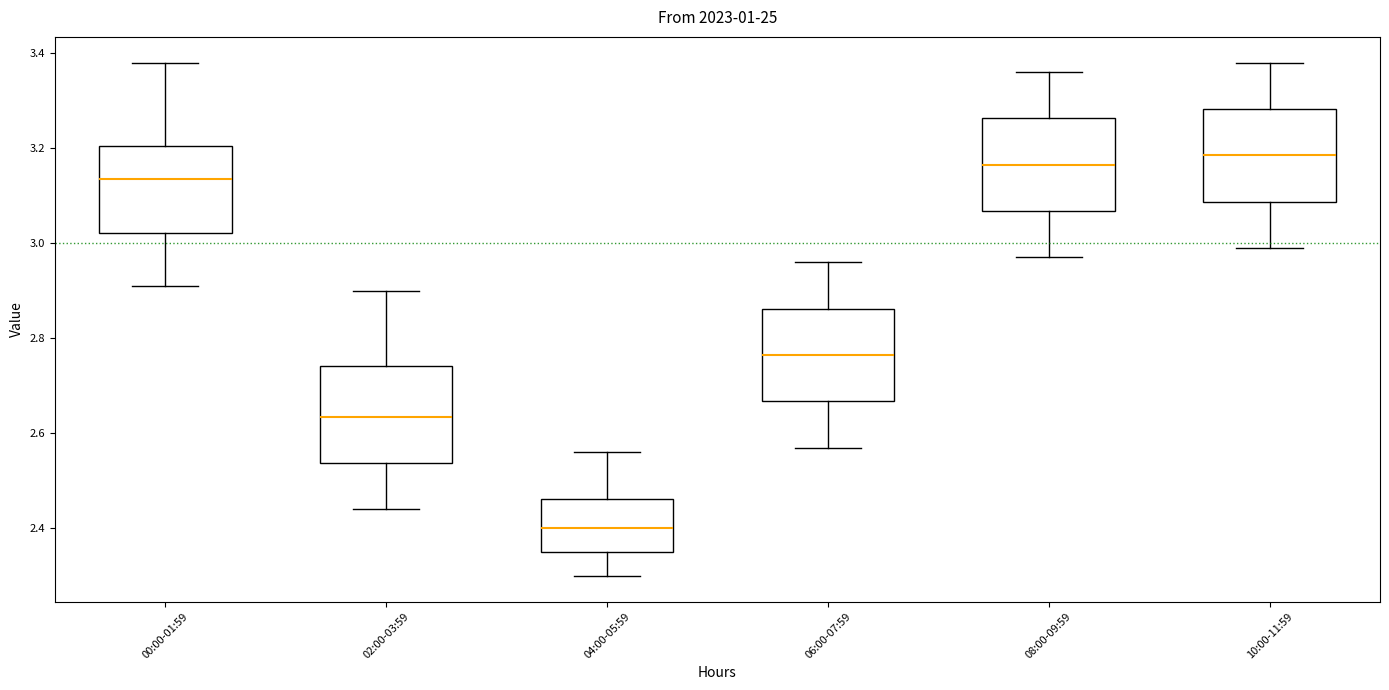

Which box has the highest median line?

10:00-11:59